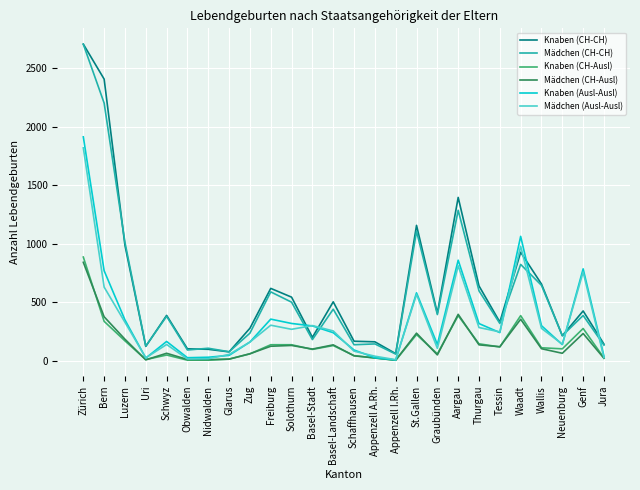

What is the difference between the Mädchen (CH-Ausl) values at Solothurn and Basel-Stadt?

31